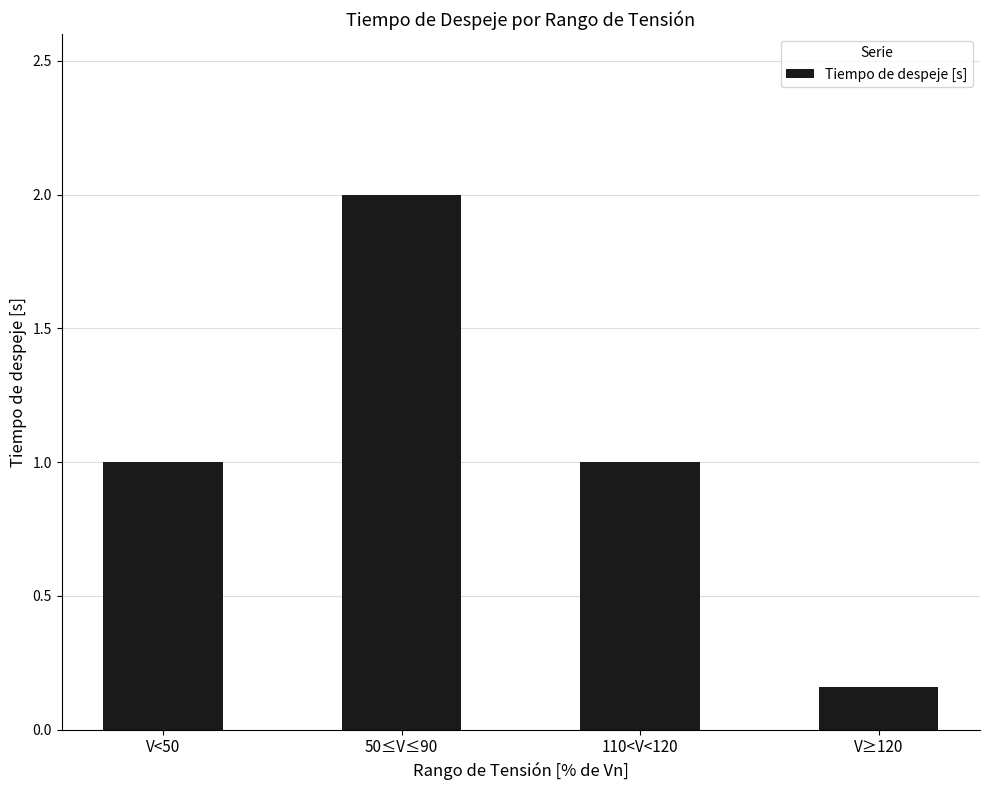

What is the greatest value displayed?

2.0